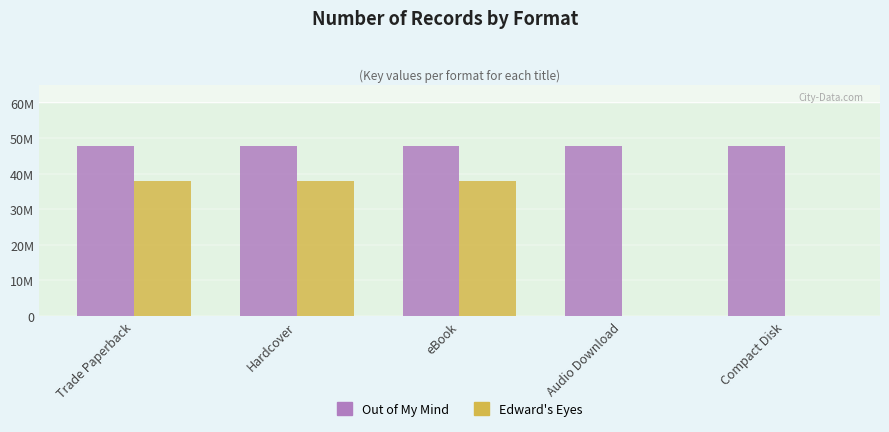

Are the bars grouped side by side (vs. stacked)?

Yes